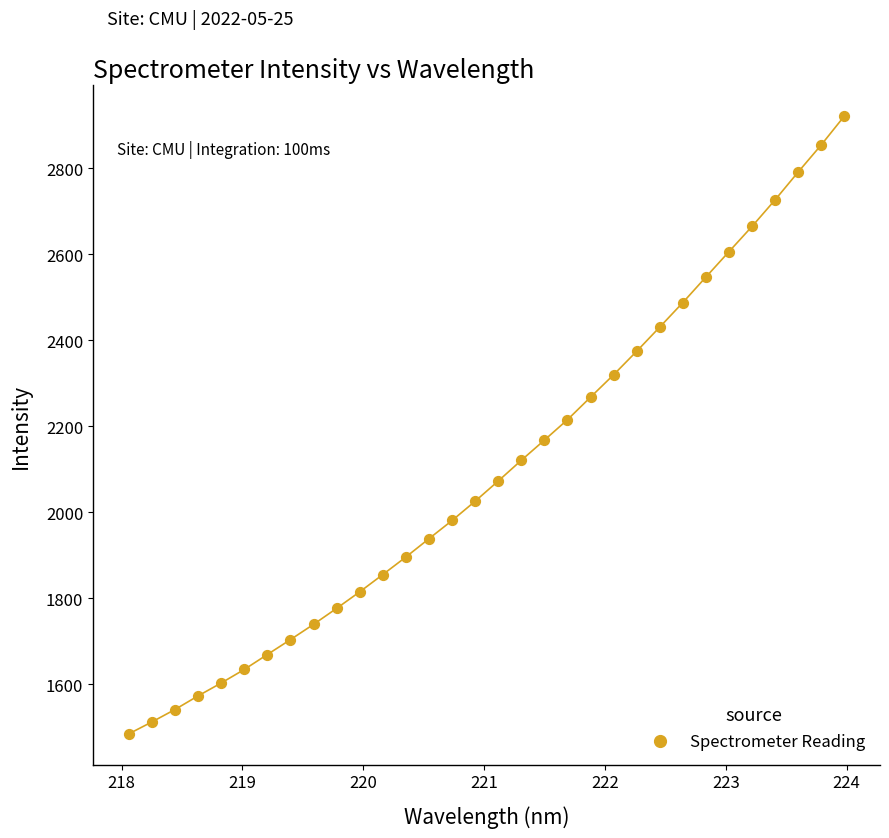

What is the range of Y values (max minus min)?

1436.6